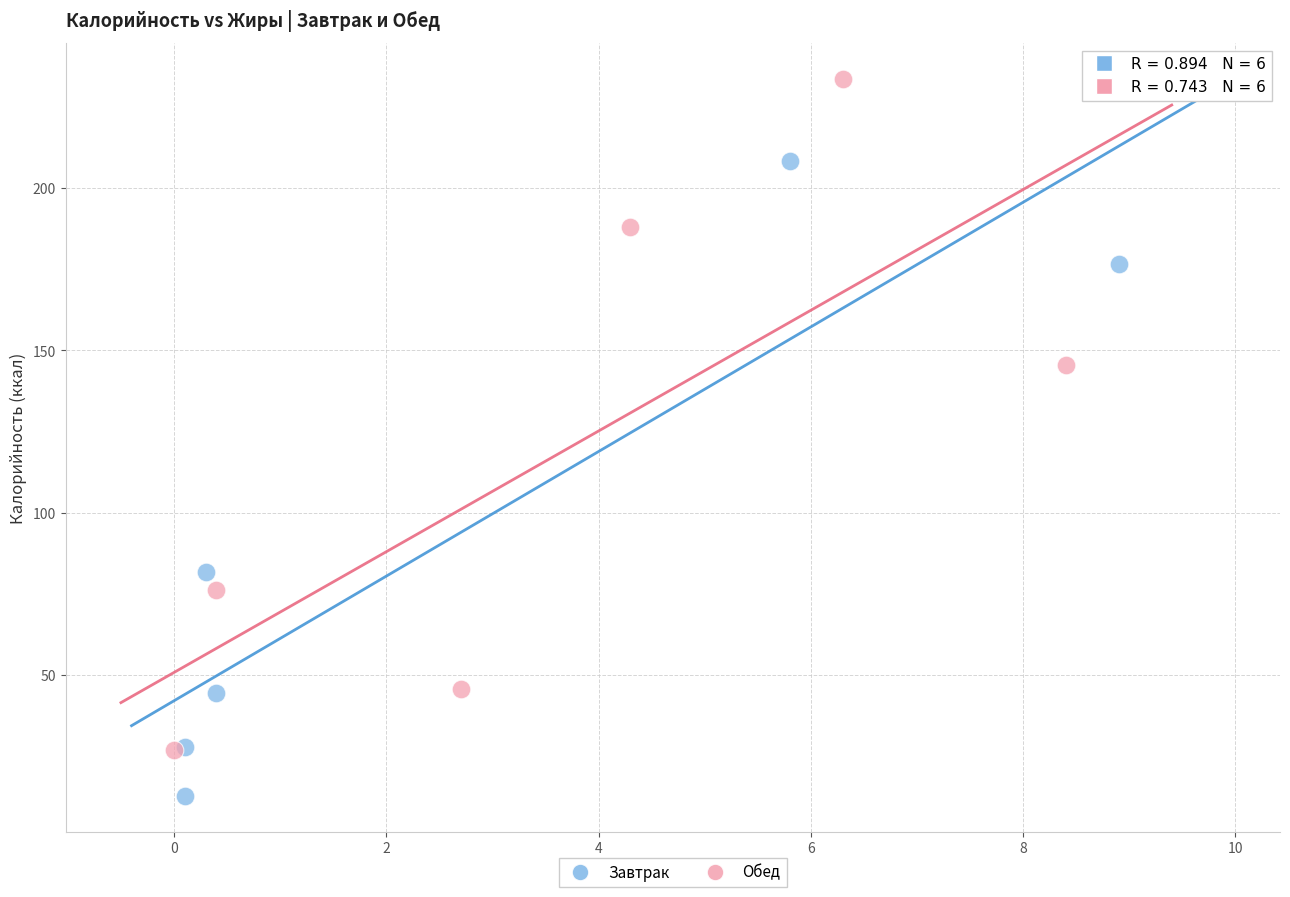

Which series contains the highest Y value?

Обед